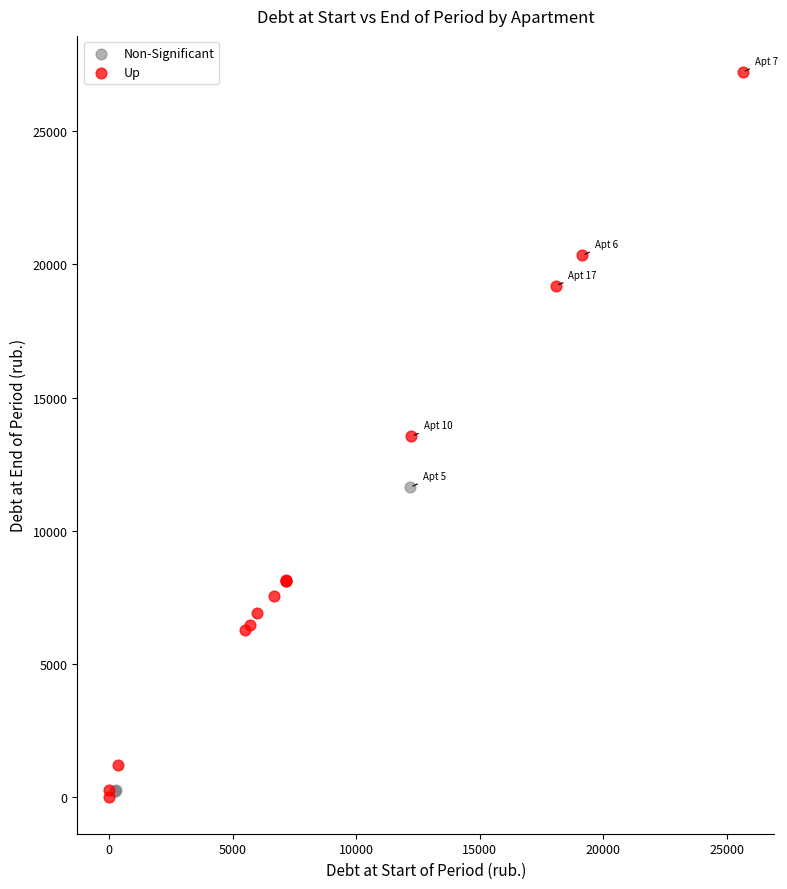

Which series reaches the maximum Y coordinate?

Up